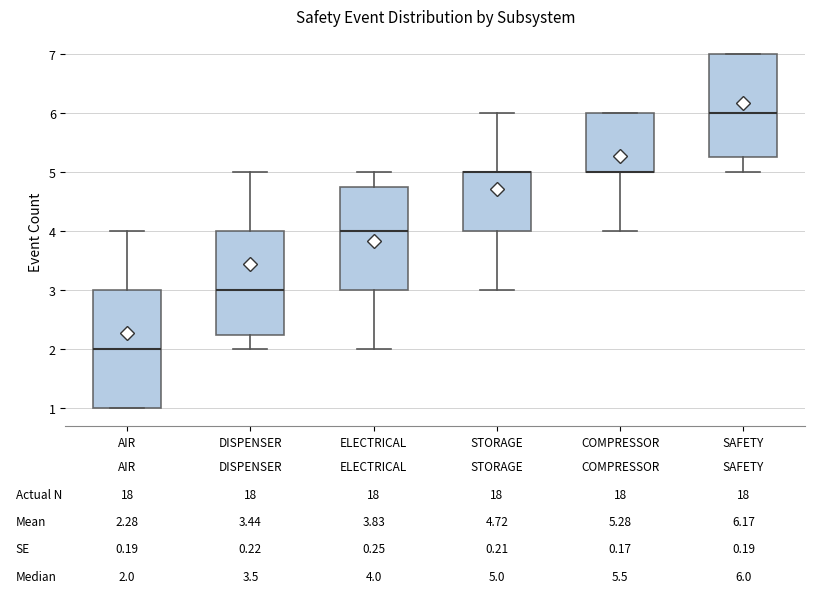

Comparing the boxes themselves (not the whiskers), which one is the tallest?

AIR